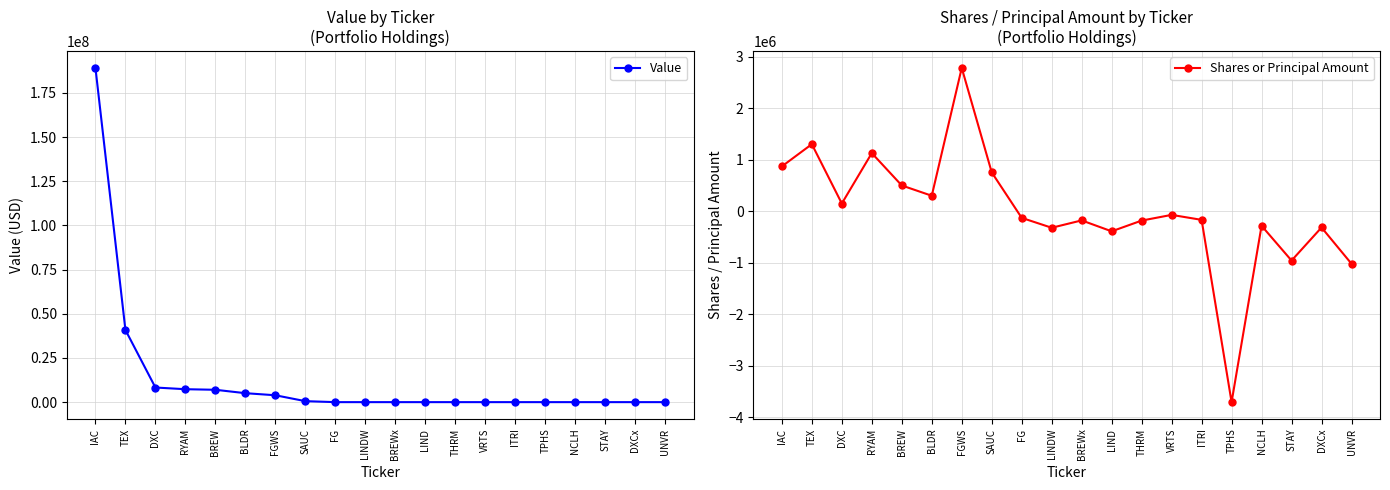

At which category does the chart reach its minimum across all series?

TPHS